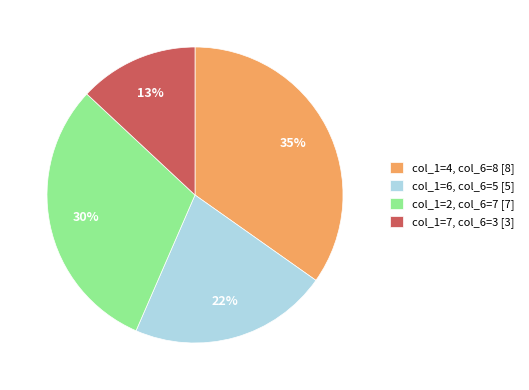

Is it true that col_1=6, col_6=5 [5] is 34% of the pie?

False